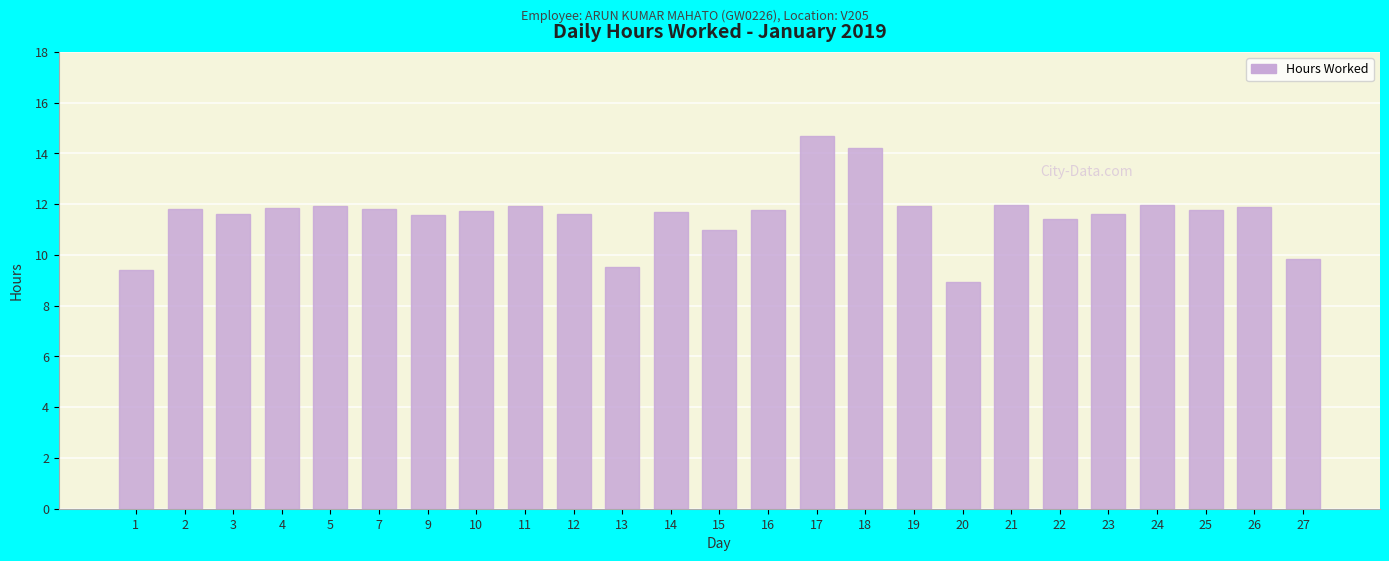

What is the change in value from 10 to 13?

-2.2